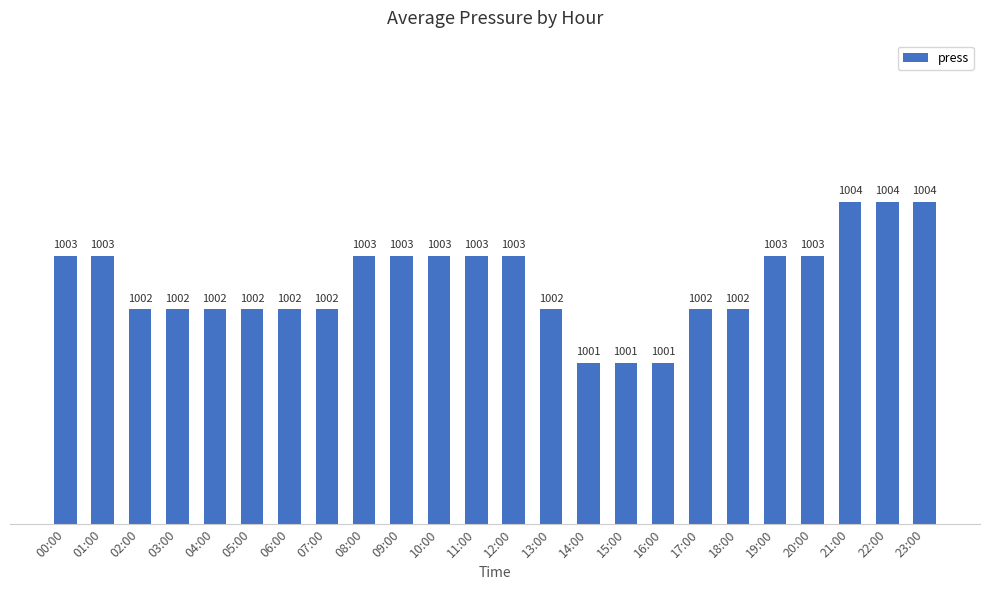

What is the label of the 11th bar from the left?

10:00